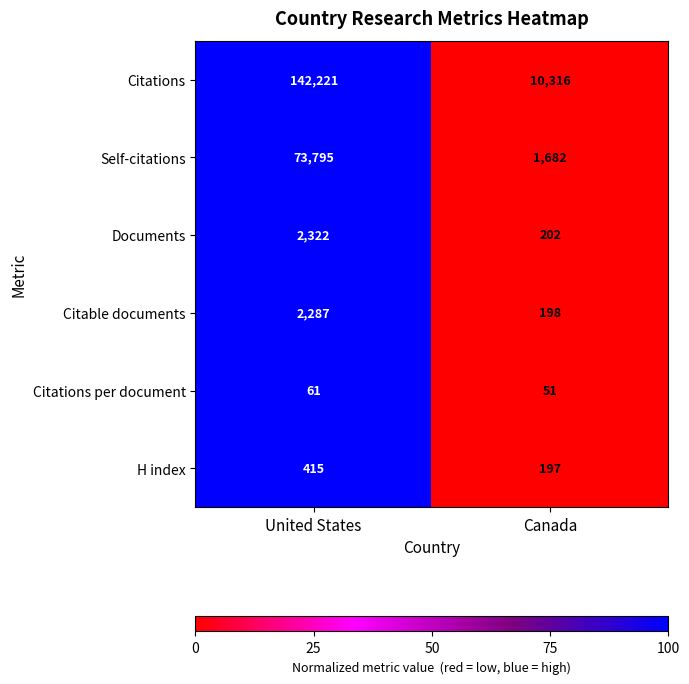

Reading left to right, transcribe all the data shown in this chart.

Citations: 142221	10316
Self-citations: 73795	1682
Documents: 2322	202
Citable documents: 2287	198
Citations per document: 61	51
H index: 415	197